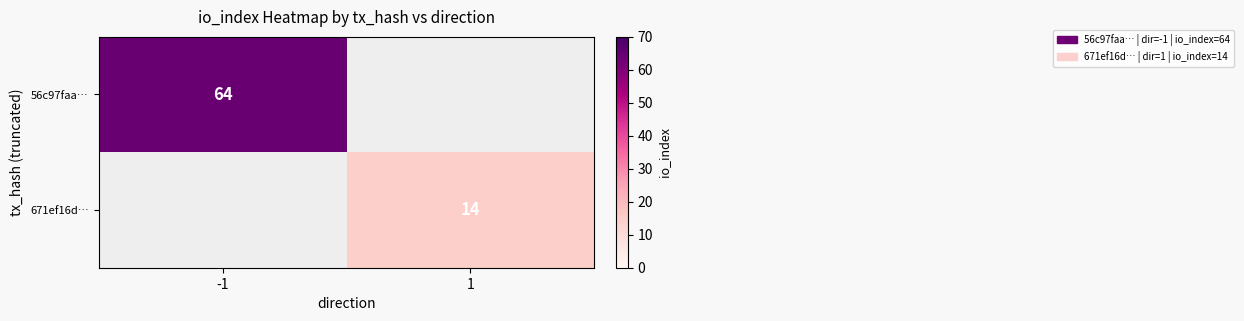

The value of 56c97faa… at -1 is 64. True or false?

True